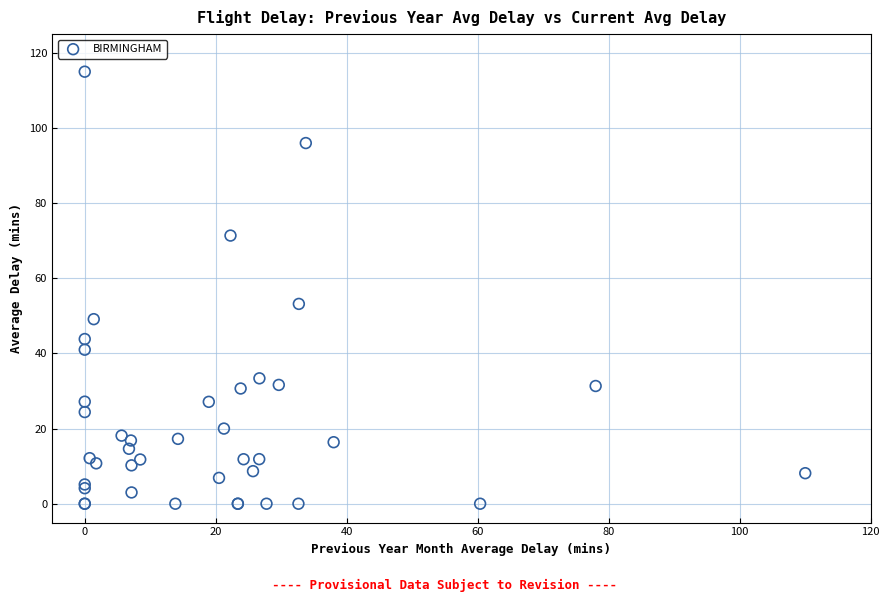

What Y value in the scatter plot is closest to 57?

53.2